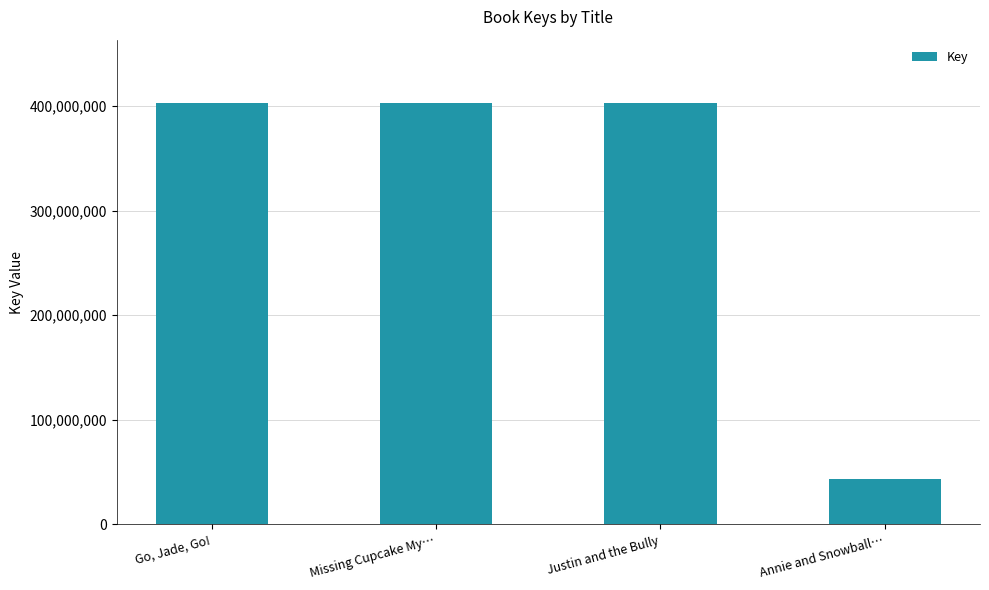

How many data points are less than 402805075?

2